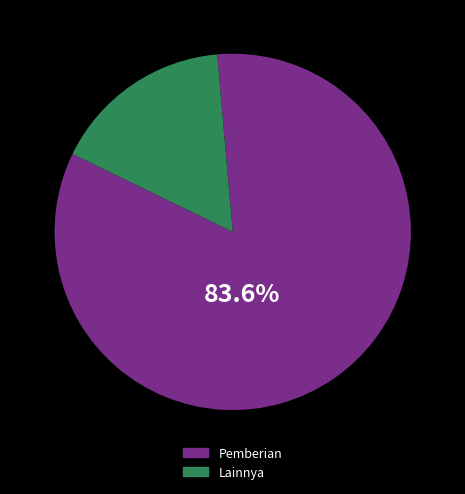

Is there any slice that represents more than half of the pie?

Yes